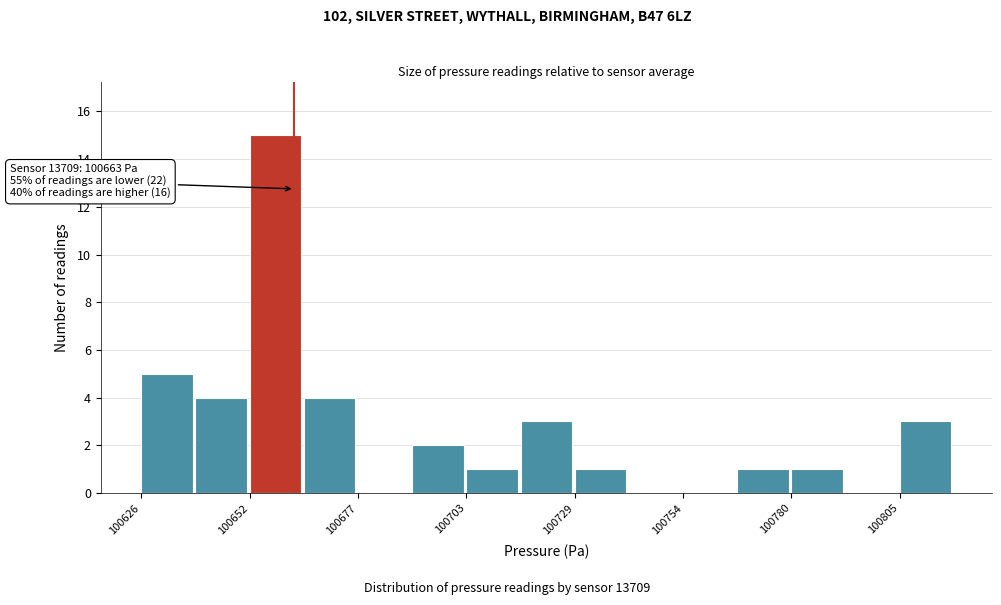

Around what value on the x-axis is the tallest bar? Give the approximate position of its centre, as read against the axis.

100660